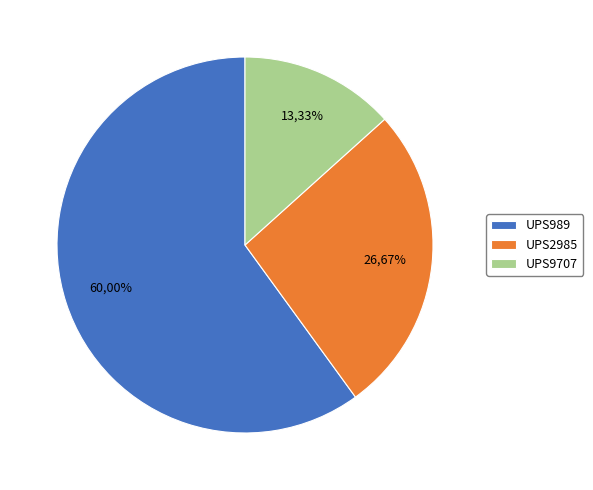

Count the number of slices in the pie.

3